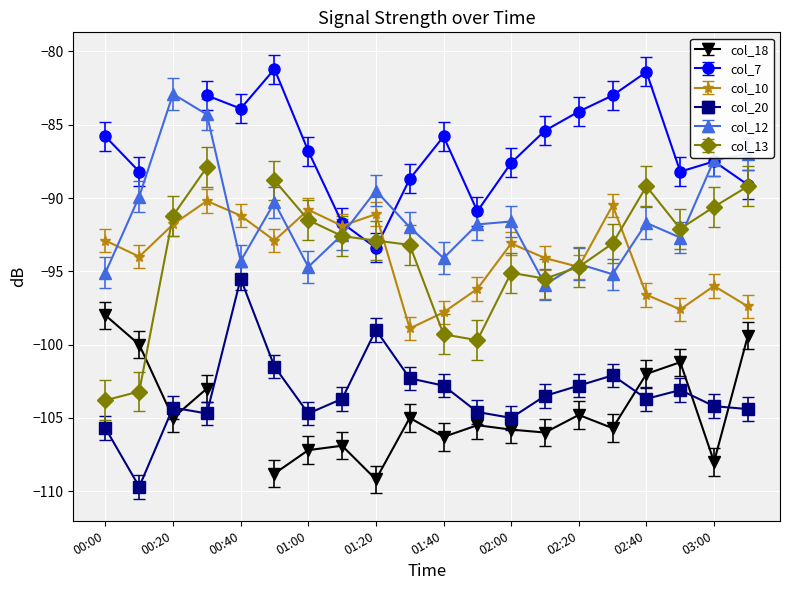

What is the difference between the col_10 values at 01:40 and 02:40?

1.2